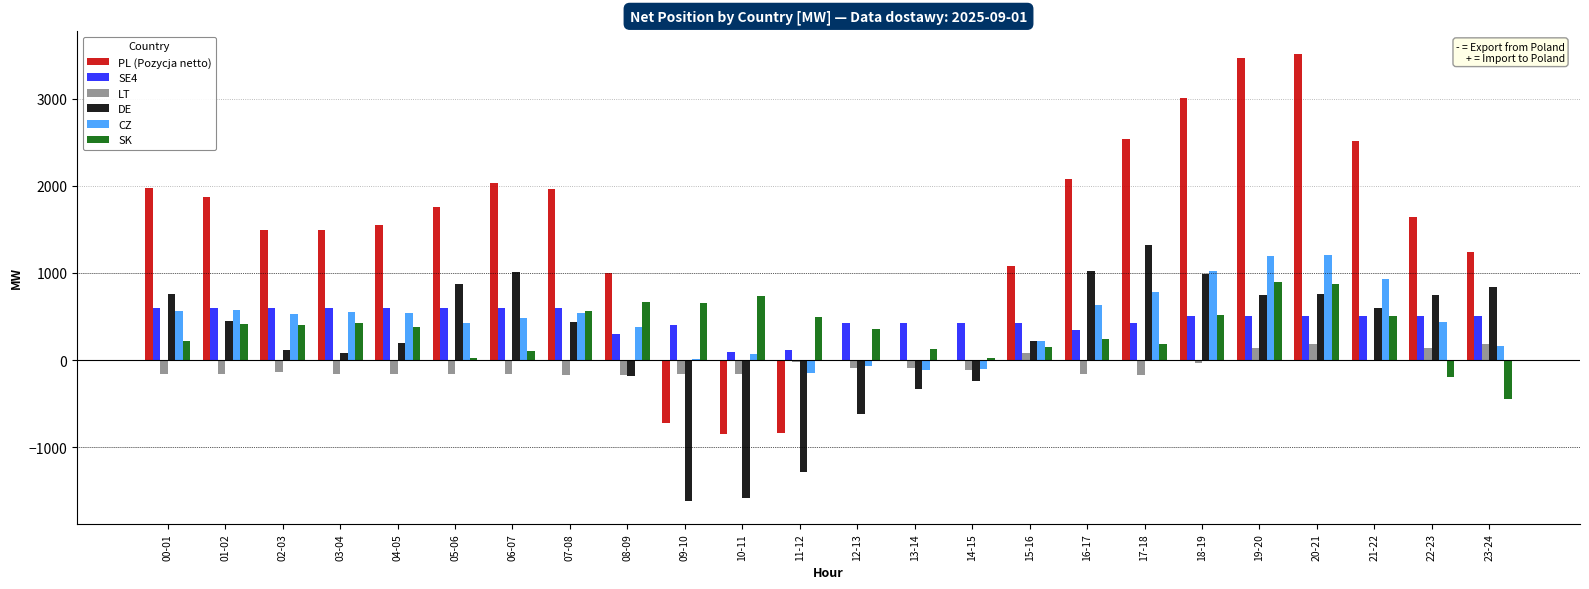

At which label does SE4 first exceed 500?

00-01